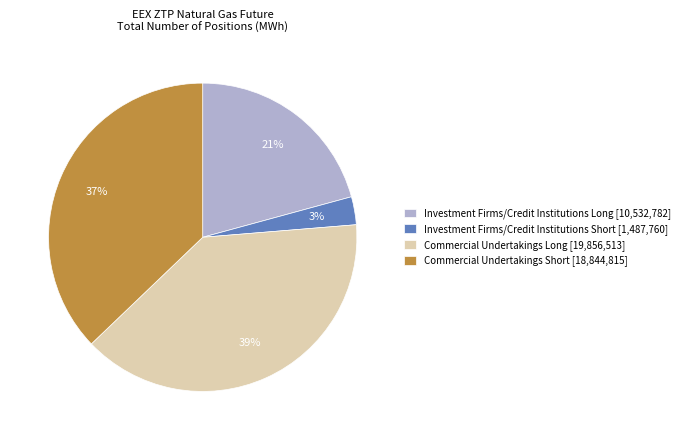

To the nearest percent, what is the difference between the largest and smallest slice percentages?

36%